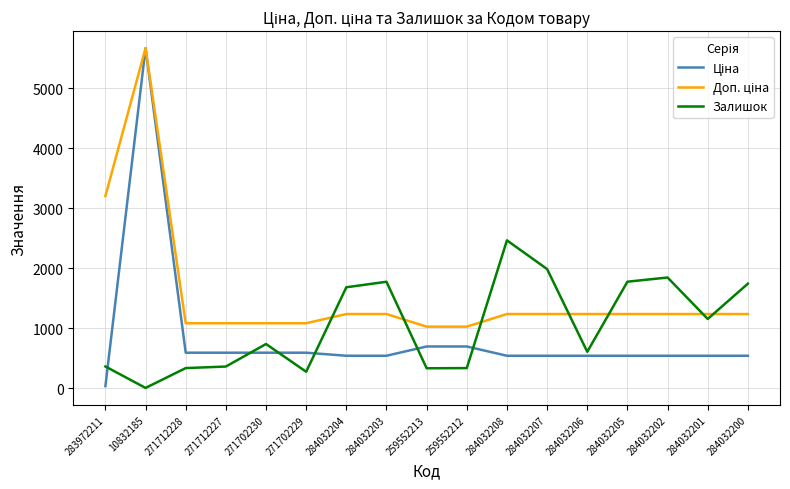

How many series are shown in this chart?

3